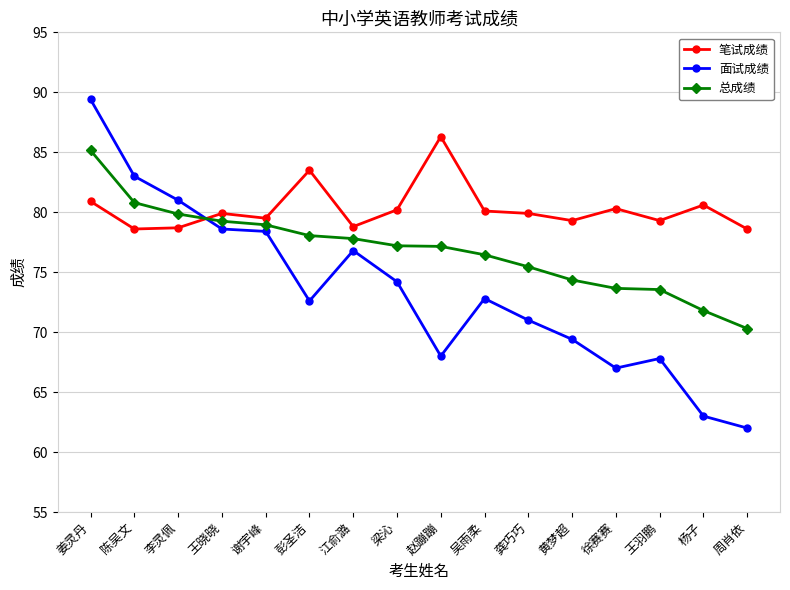

What is the minimum value shown in the chart?

62.0